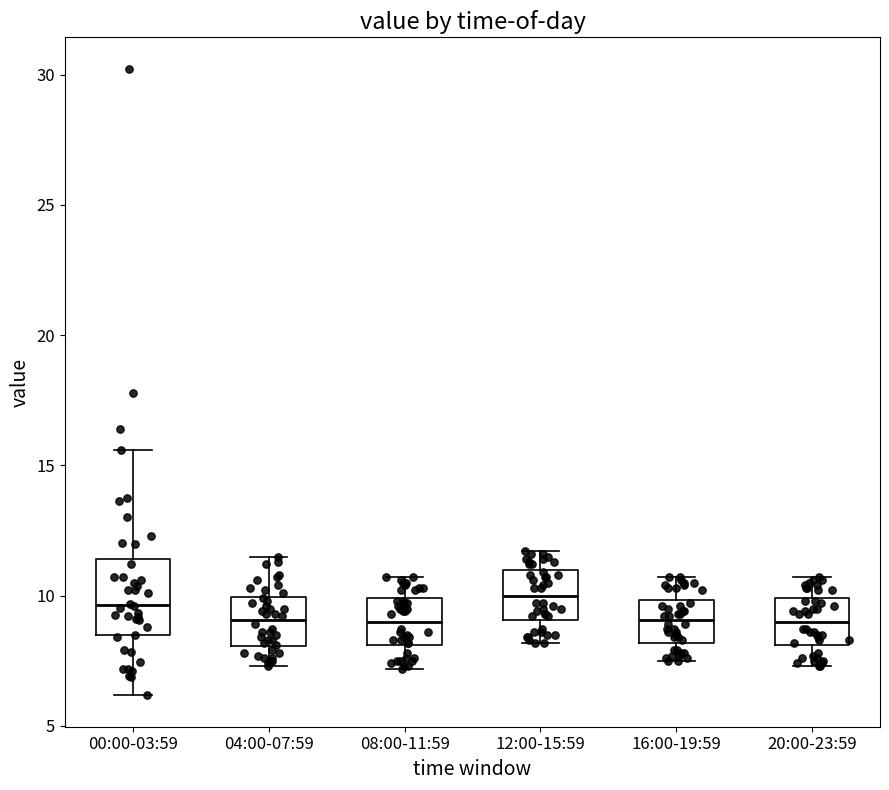

Reading left to right, transcribe this box plot: for each box, give where its median line is, the range the box spans, and where its two whiskers end, as read against the y-axis. The values are not printed on the chart, so give them approximately, as read against the axis.

00:00-03:59: median 9.5, box 8.5 to 11.5, whiskers 6.0 to 15.5
04:00-07:59: median 9.0, box 8.0 to 10.0, whiskers 7.5 to 11.5
08:00-11:59: median 9.0, box 8.0 to 10.0, whiskers 7.0 to 10.5
12:00-15:59: median 10.0, box 9.0 to 11.0, whiskers 8.0 to 11.5
16:00-19:59: median 9.0, box 8.0 to 10.0, whiskers 7.5 to 10.5
20:00-23:59: median 9.0, box 8.0 to 10.0, whiskers 7.5 to 10.5